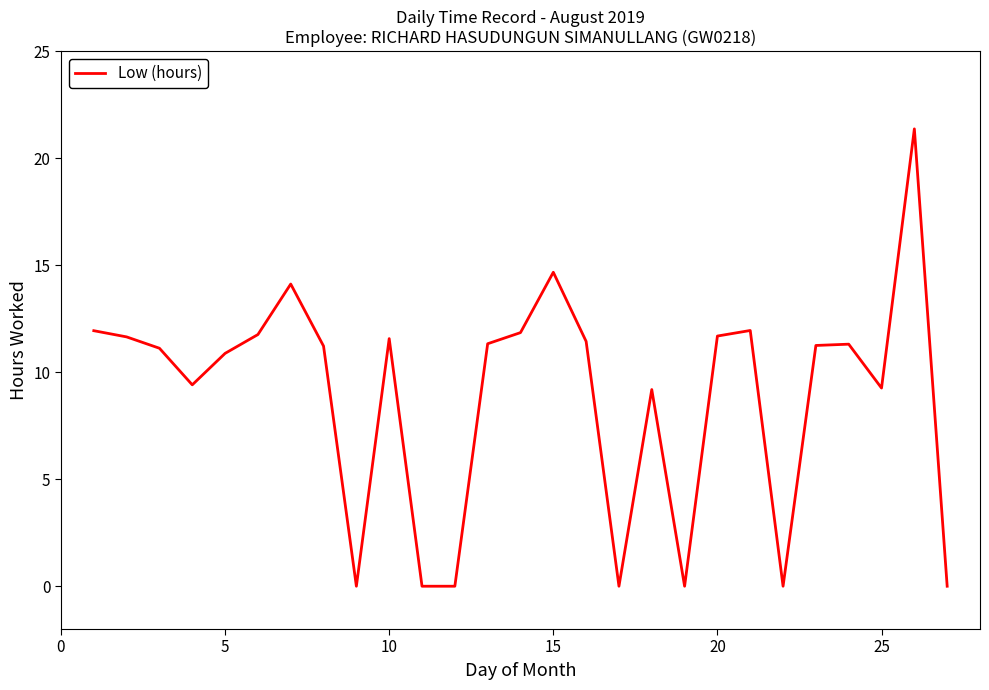

What is the difference between the maximum and minimum values?

21.4